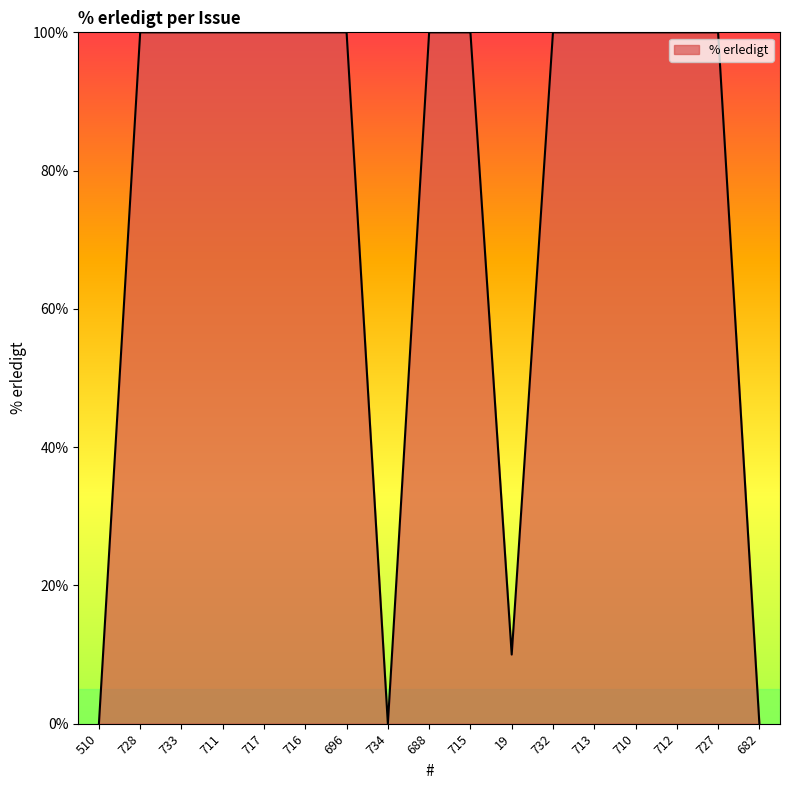

Where is the data nearest to the value 50?

19